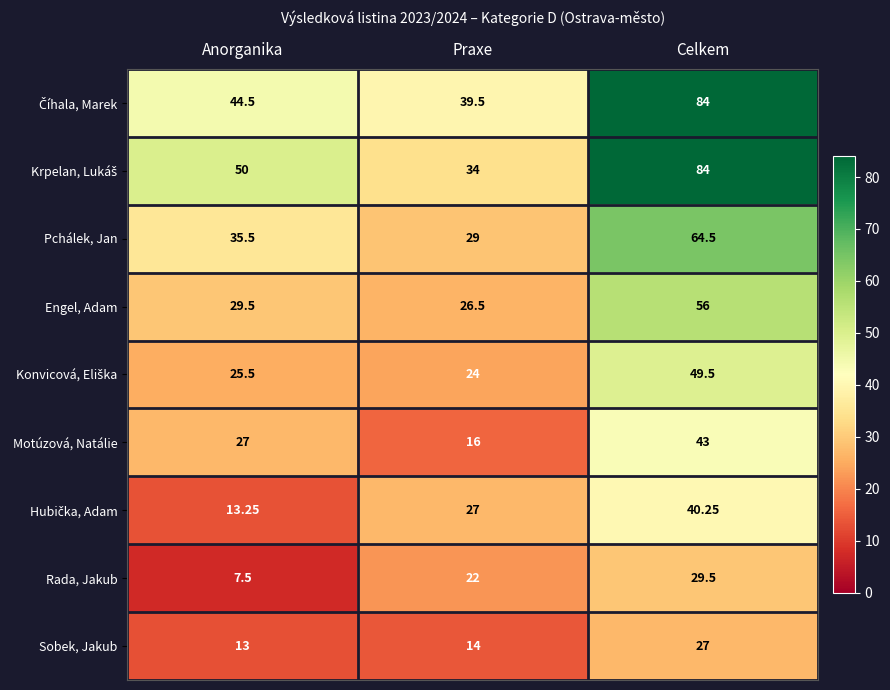

Which category has the lowest value across all series?

Anorganika